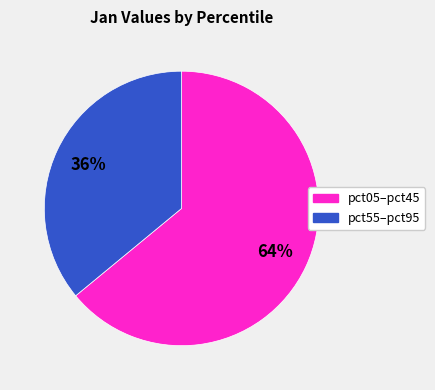

True or false: pct05–pct45 accounts for 64% of the total.

True